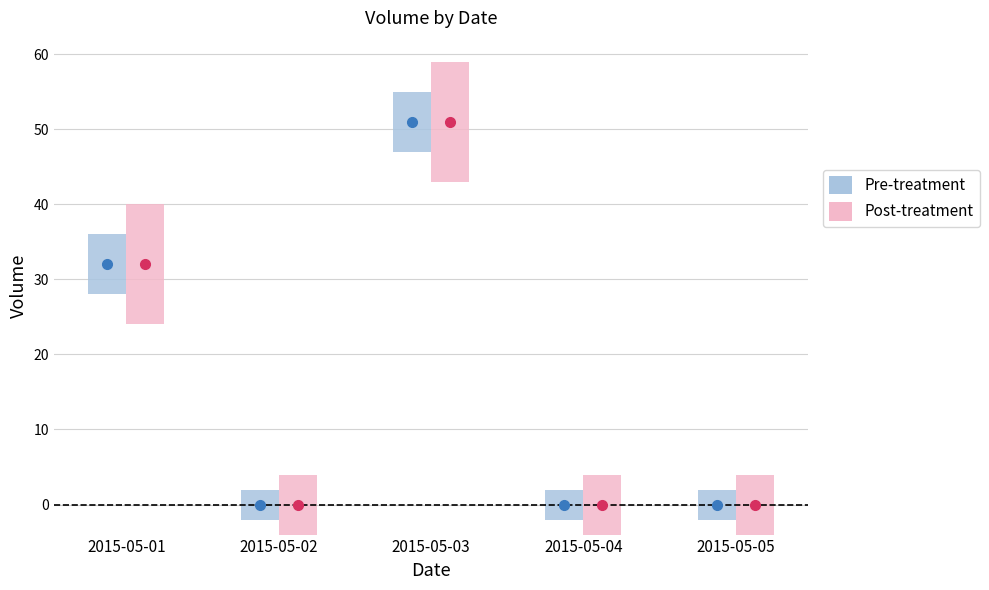

Does the chart contain stacked bars?

No